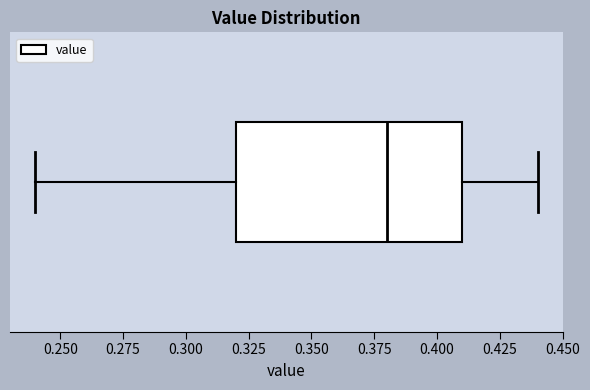

Where does the right whisker of the box end on the x-axis? The values are not printed on the chart, so give them approximately, as read against the axis.

0.44